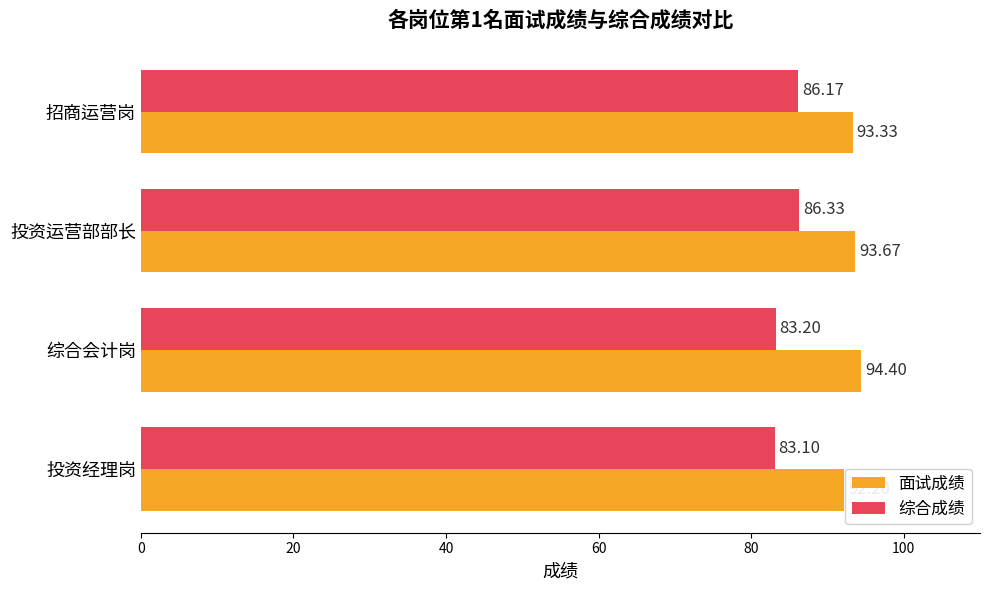

Which series has the largest total across all categories?

面试成绩